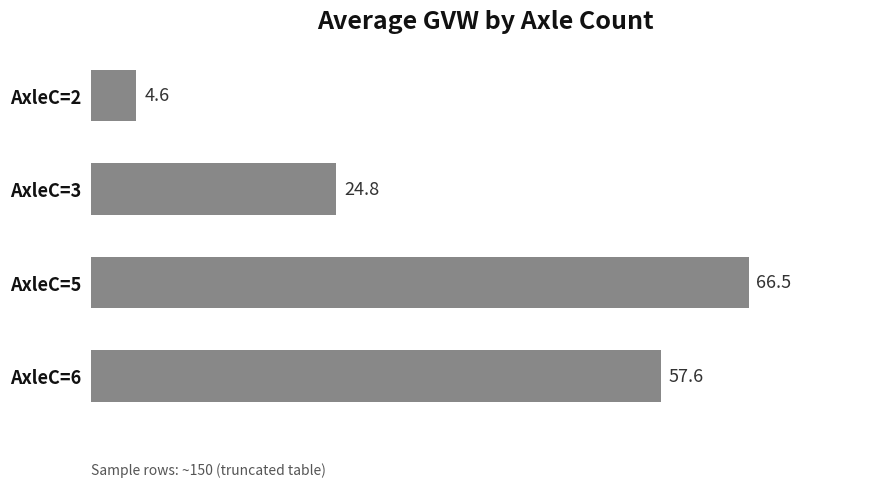

At which label is the value closest to 35?

AxleC=3